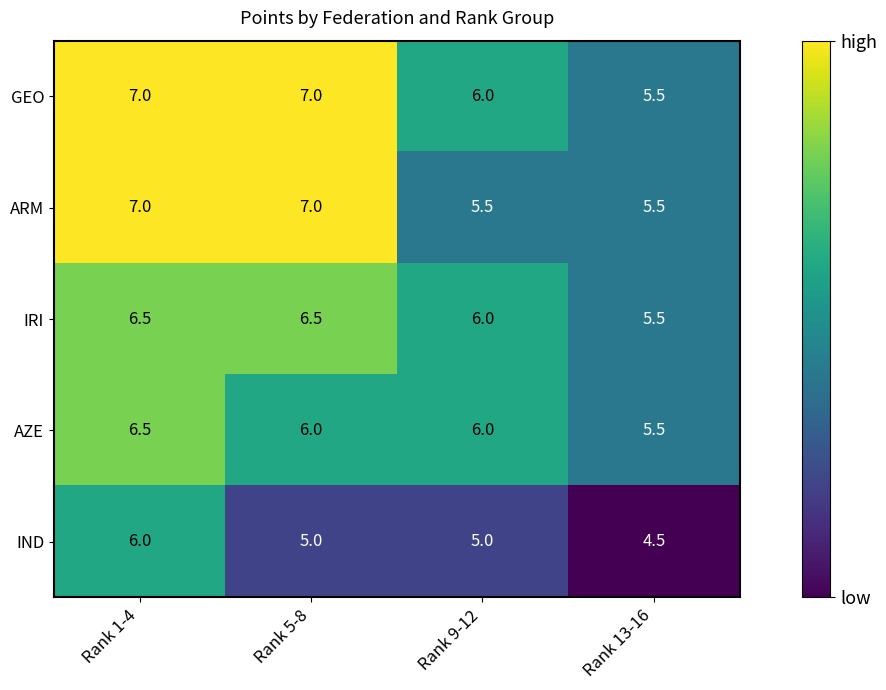

What is the total value across all series at Rank 5-8?

31.5